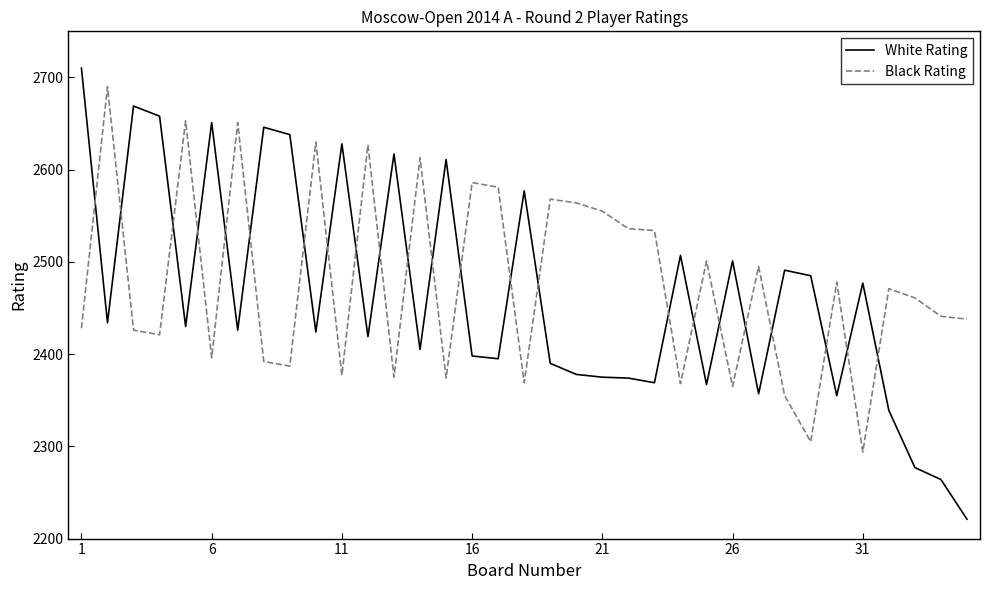

Which series has the largest total across all categories?

Black Rating